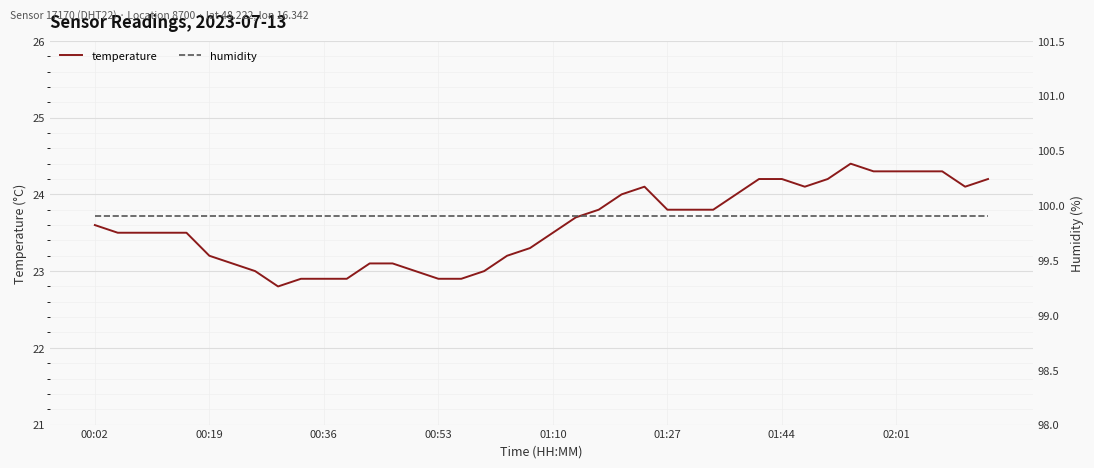

True or false: humidity has a value of 179.2 at 27.

False